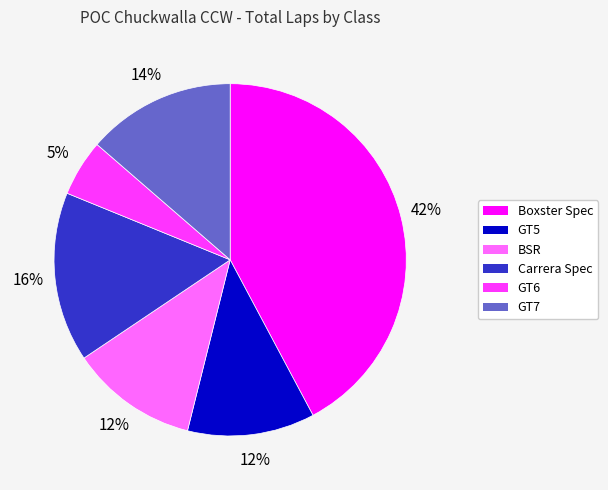

Is it true that Boxster Spec is 32% of the pie?

False